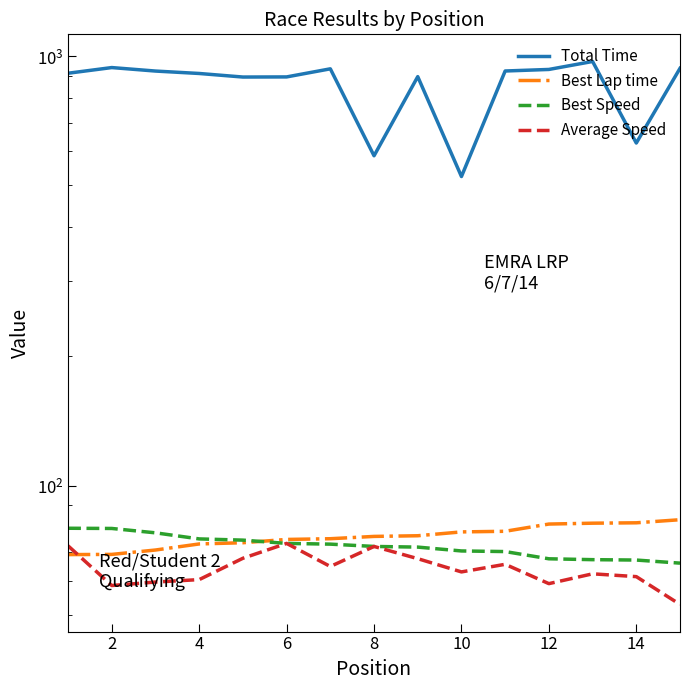

Which series has the widest spread of values?

Total Time